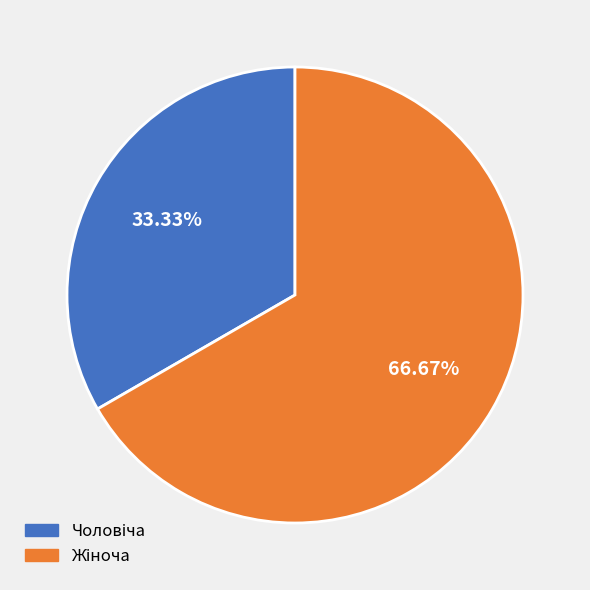

Is there a majority slice in this chart?

Yes